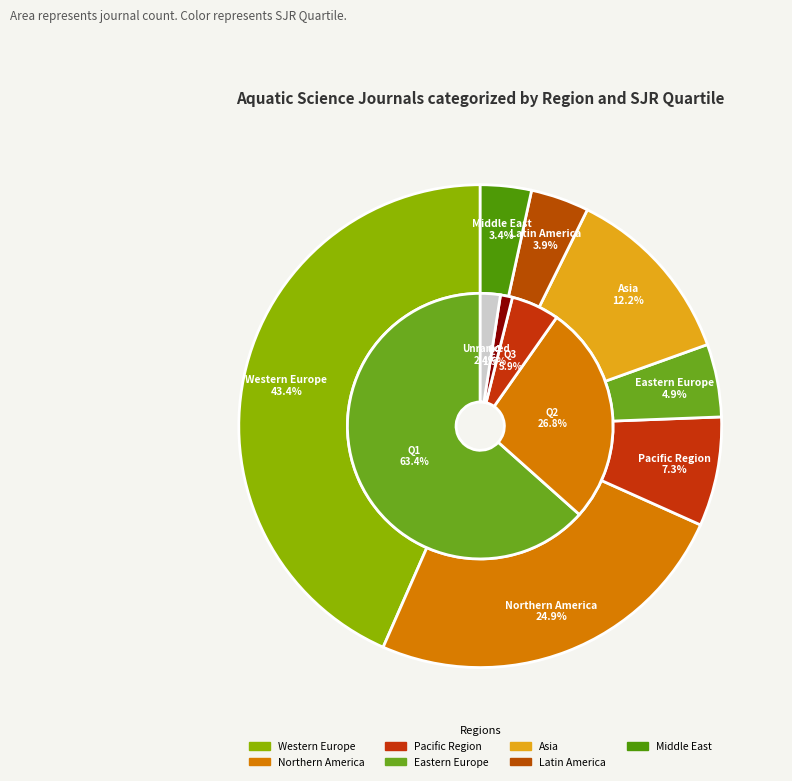

What portion of the pie excludes Latin America?

96.1%